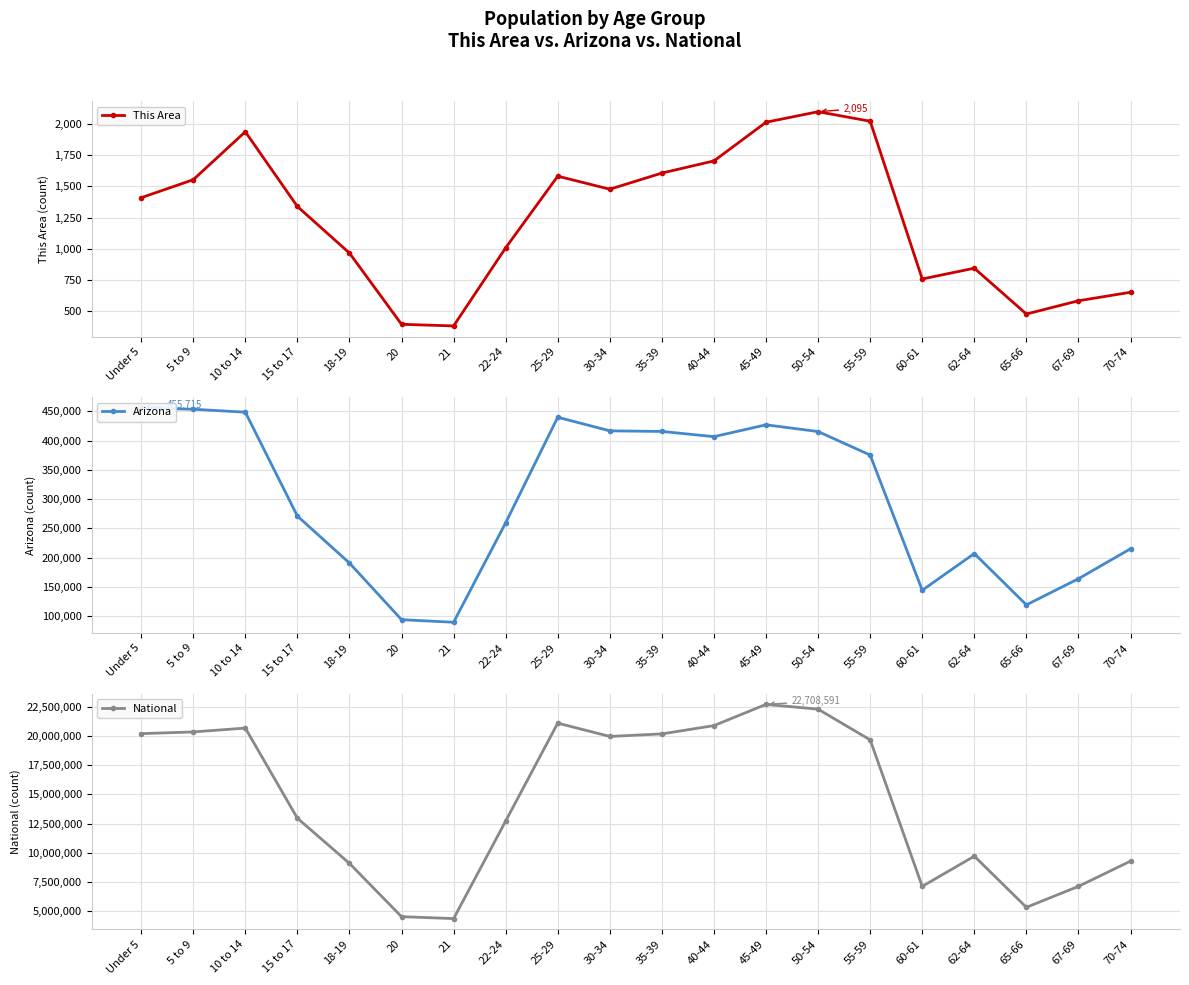

What value does the National series have at 40-44?

20890964